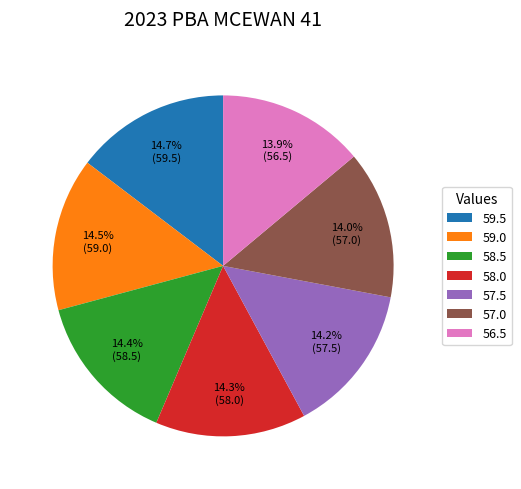

Approximately how many times larger is the value at 58.0 compared to 59.5?

1.0